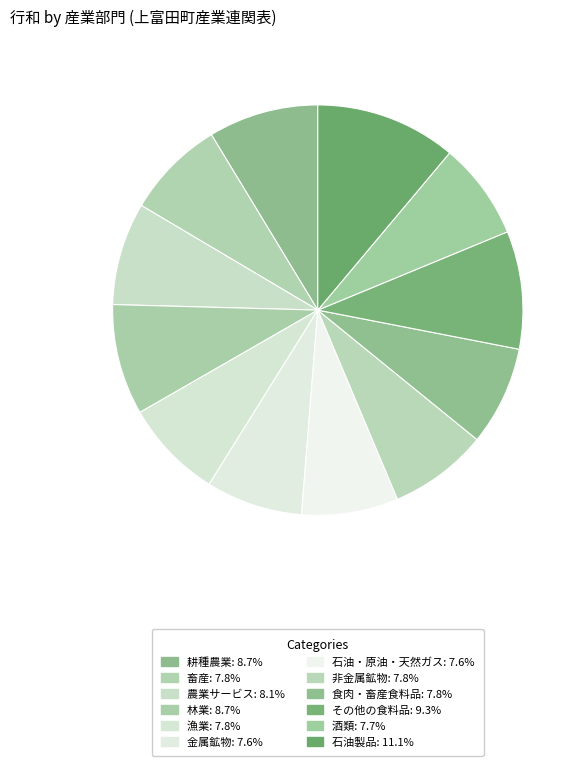

Which slice is the largest?

石油製品